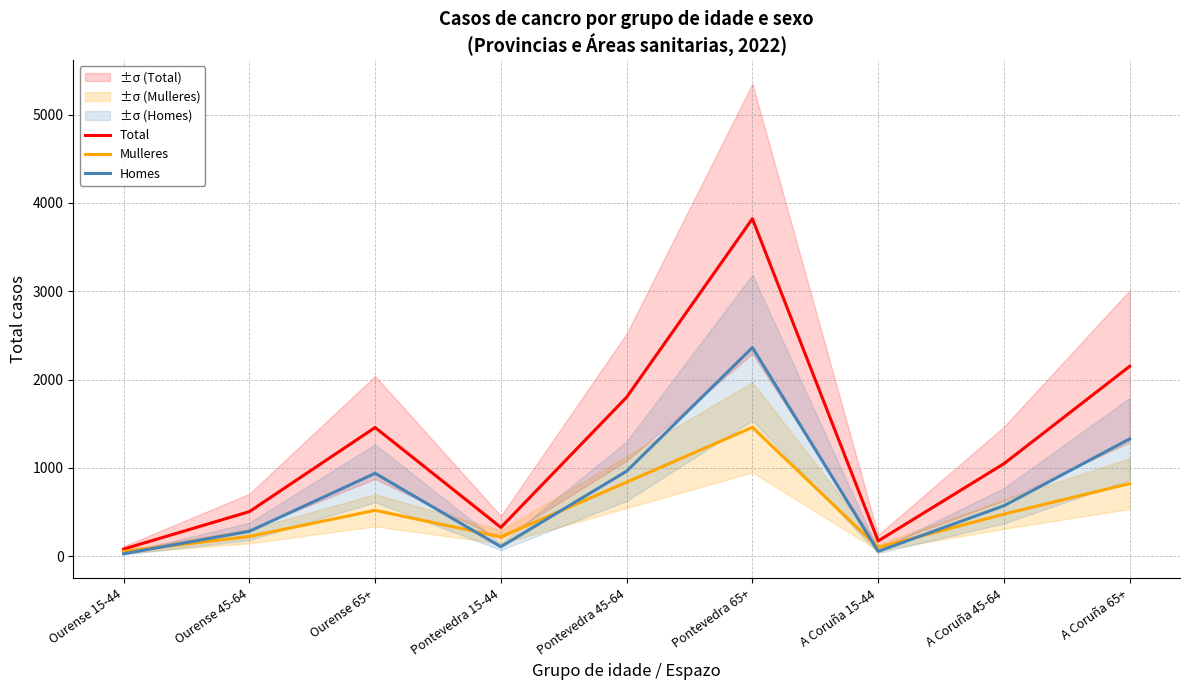

Is the value of Mulleres at A Coruña 45-64 greater than the value of Total at Pontevedra 45-64?

No